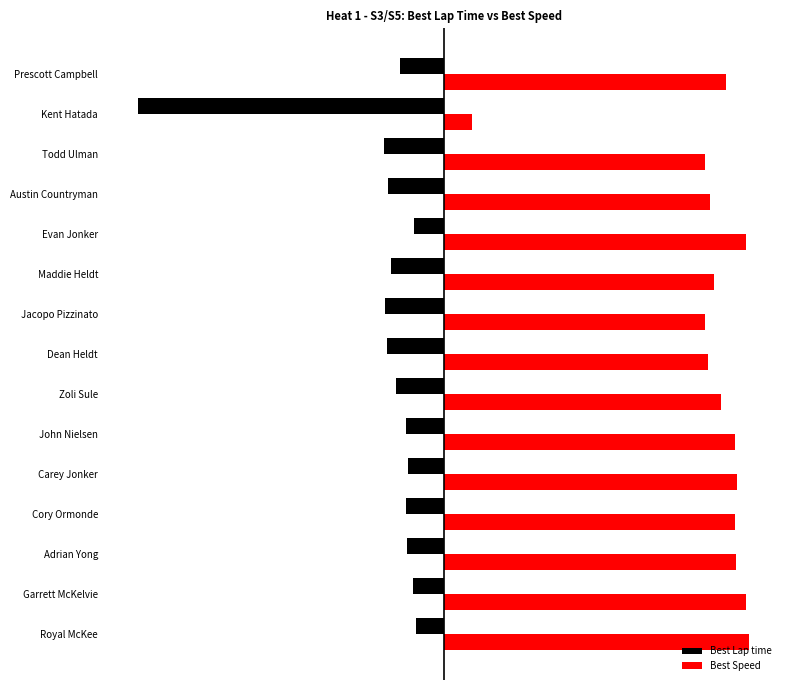

What are all the series names shown in the legend?

Best Lap time, Best Speed